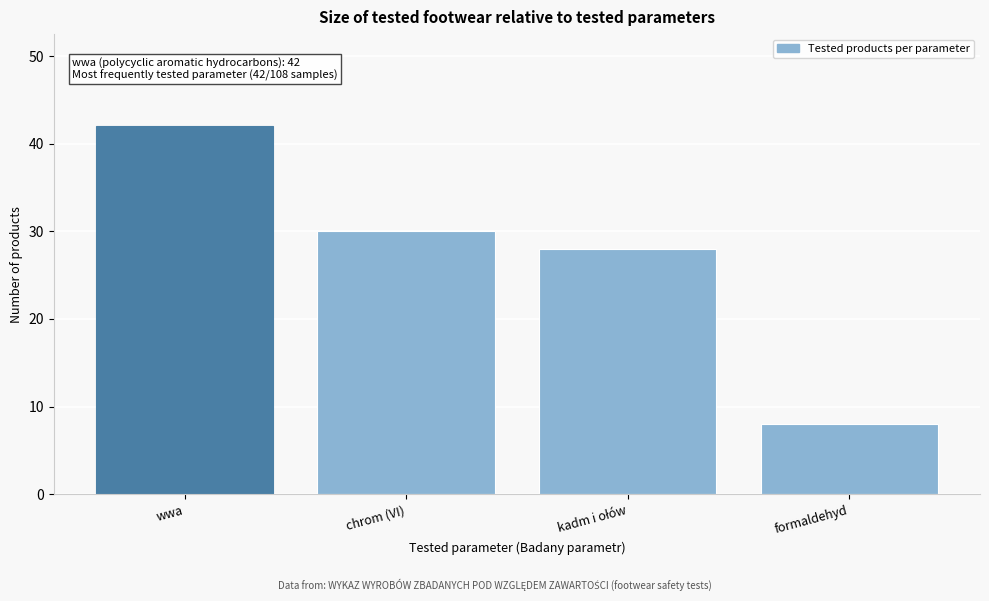

Reading left to right, list all the values displayed in this chart.

42	30	28	8